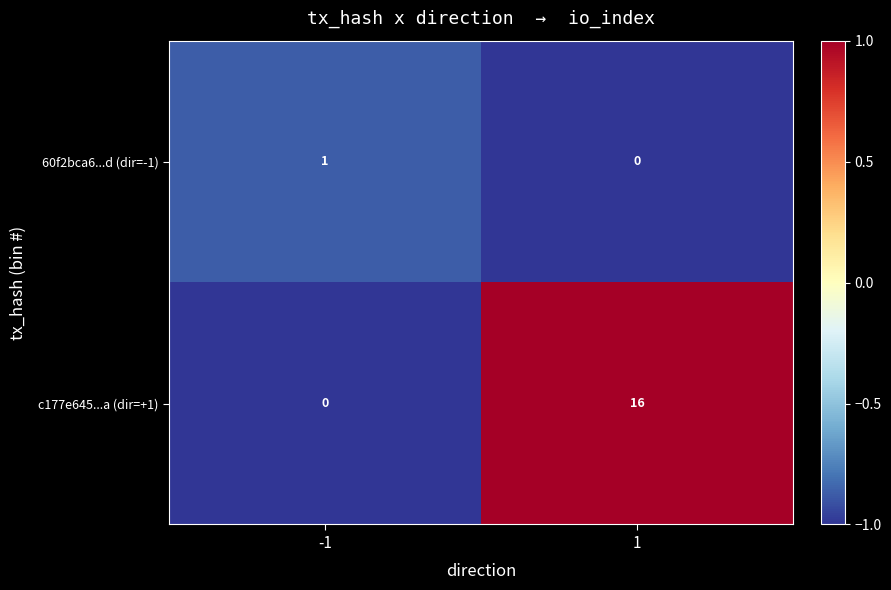

List the series in order of their overall mean, highest first.

c177e645...a (dir=+1), 60f2bca6...d (dir=-1)